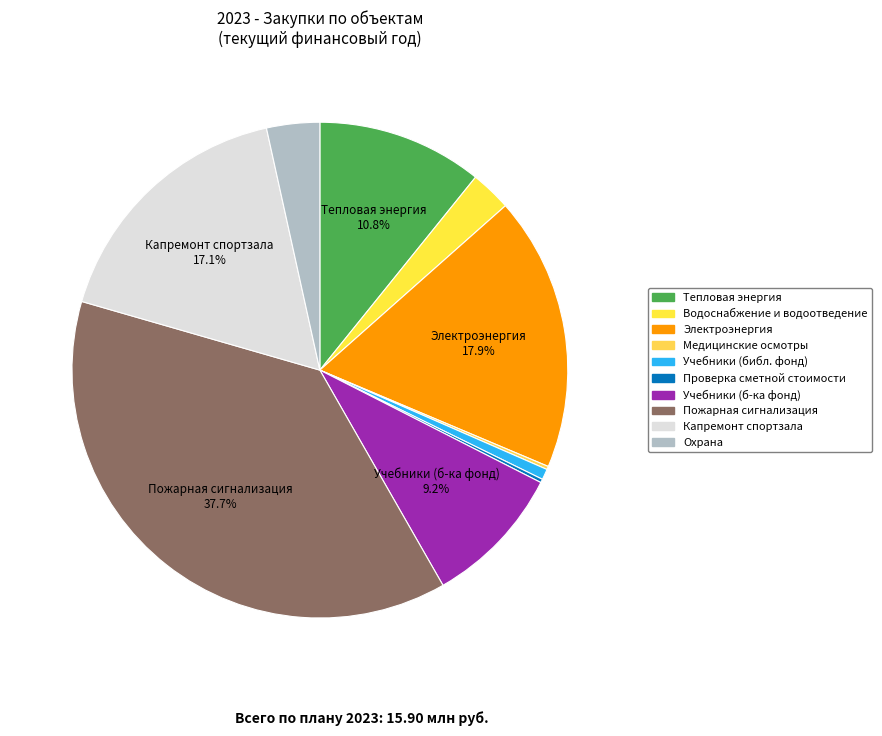

Rank the categories by value from lowest to highest.

Проведение периодических медицинских осмотров, Оказание услуги по проверке сметной стоимости, Учебники для библиотечного фонда, Услуги по холодному водоснабжению и водоотведению, Услуги частной охраны, Учебники для формирования библиотечного фонда, Поставка тепловой энергии, Капитальный ремонт помещений спортивного зала, Услуги по продаже и передаче электроэнергии, Монтаж автоматической пожарной сигнализации